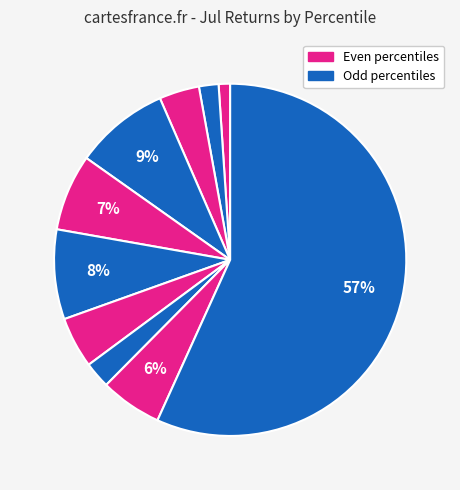

How many slices are in this pie chart?

10